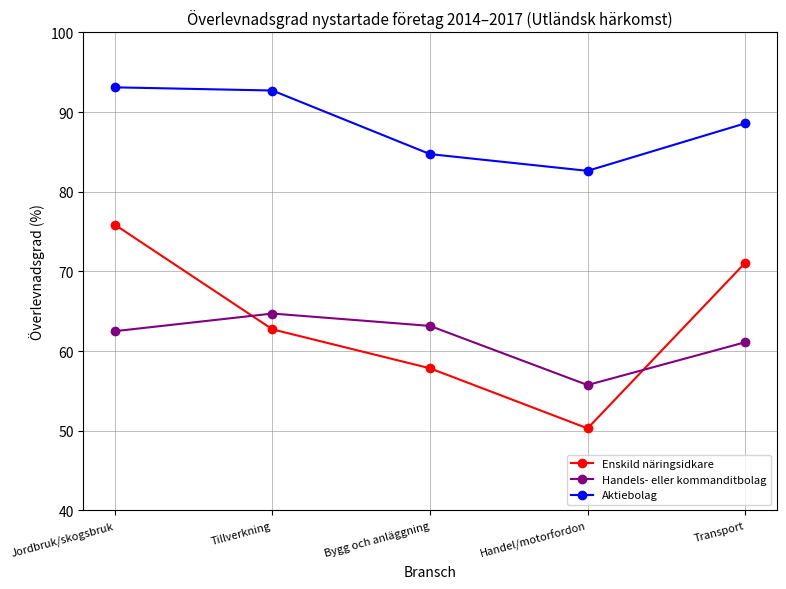

What is the total value across all series at Tillverkning?

220.1